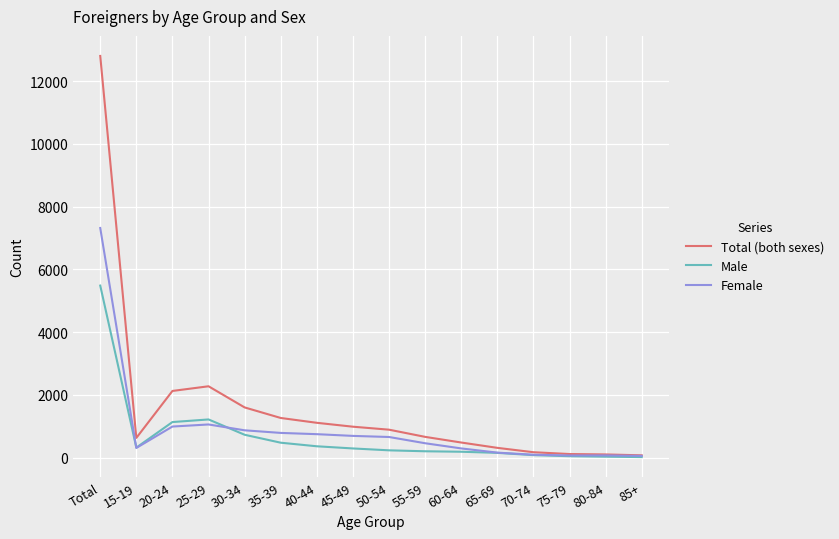

Rank the series by their maximum value, from highest to lowest.

Total (both sexes), Female, Male